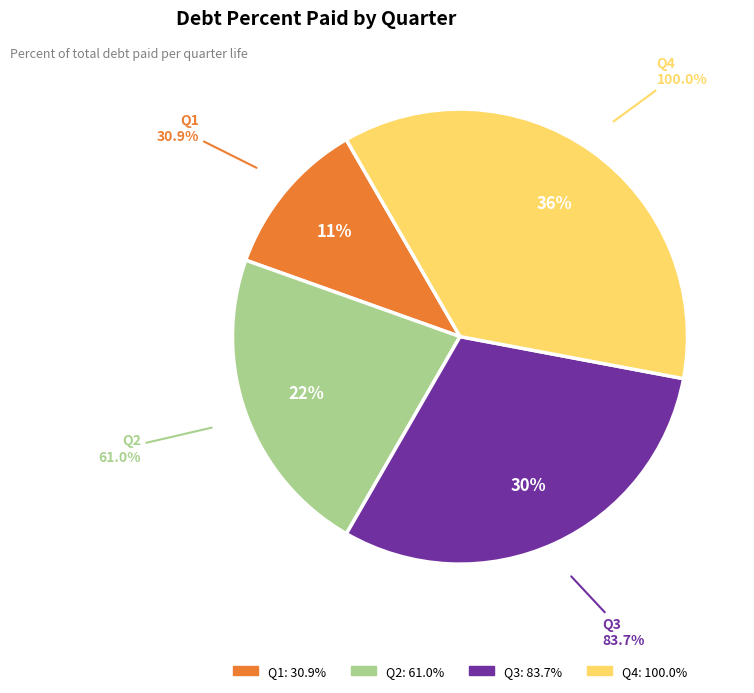

To the nearest percent, what portion does Q3 represent?

30%